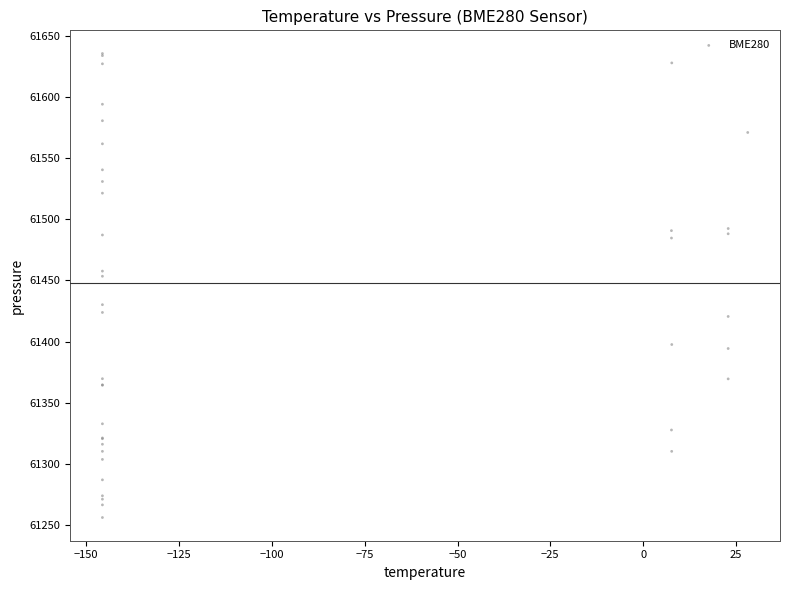

What Y value in the scatter plot is closest to 61445?

61453.4